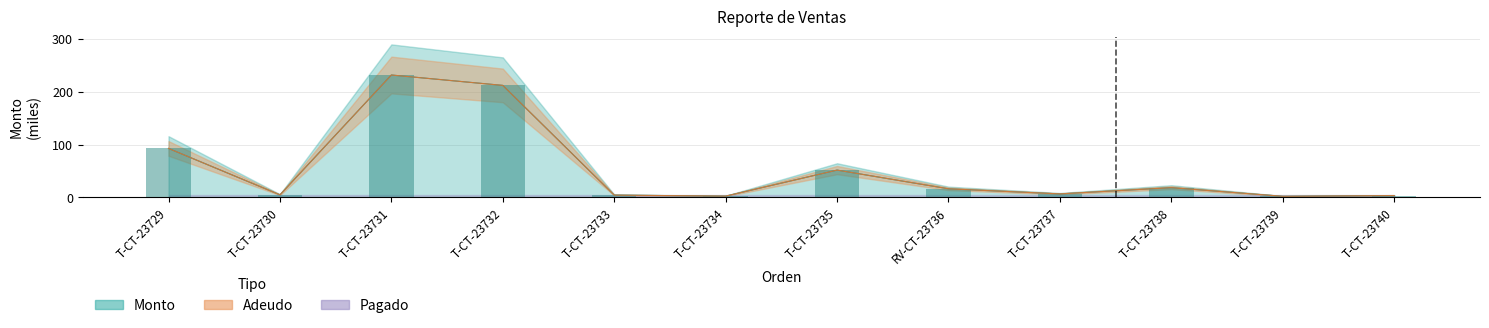

True or false: Monto has a value of 1.2 at T-CT-23734.

False